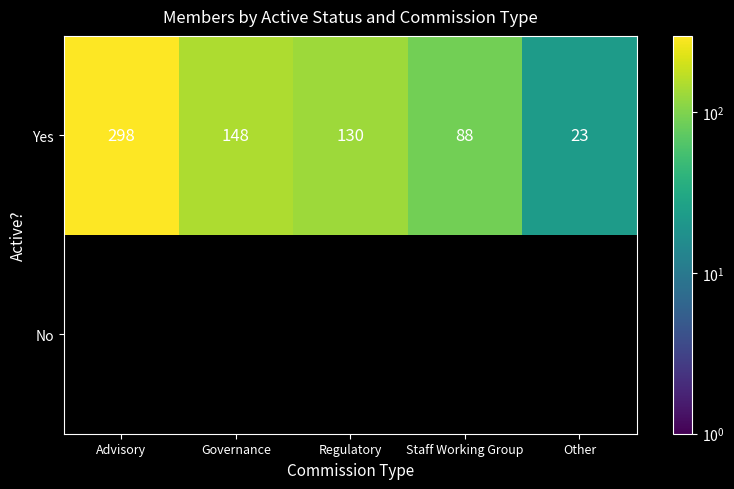

At which label is Yes closest to 160?

Governance